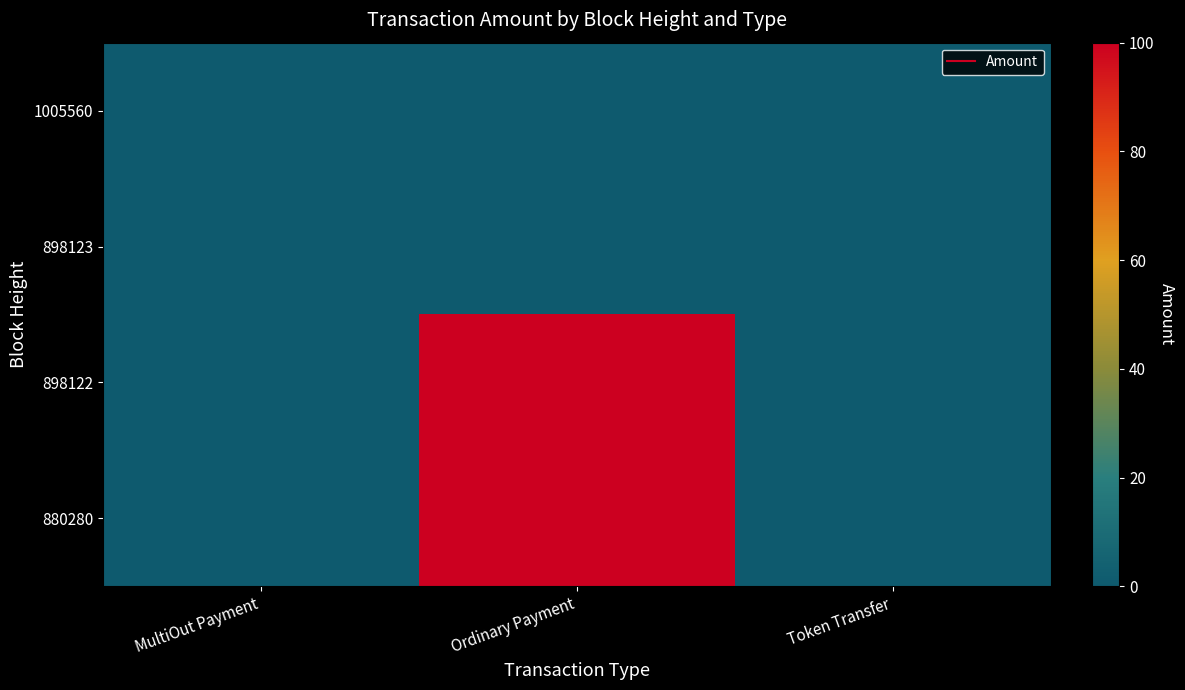

At Token Transfer, list the series in order from smallest to largest.

1005560, 898123, 898122, 880280